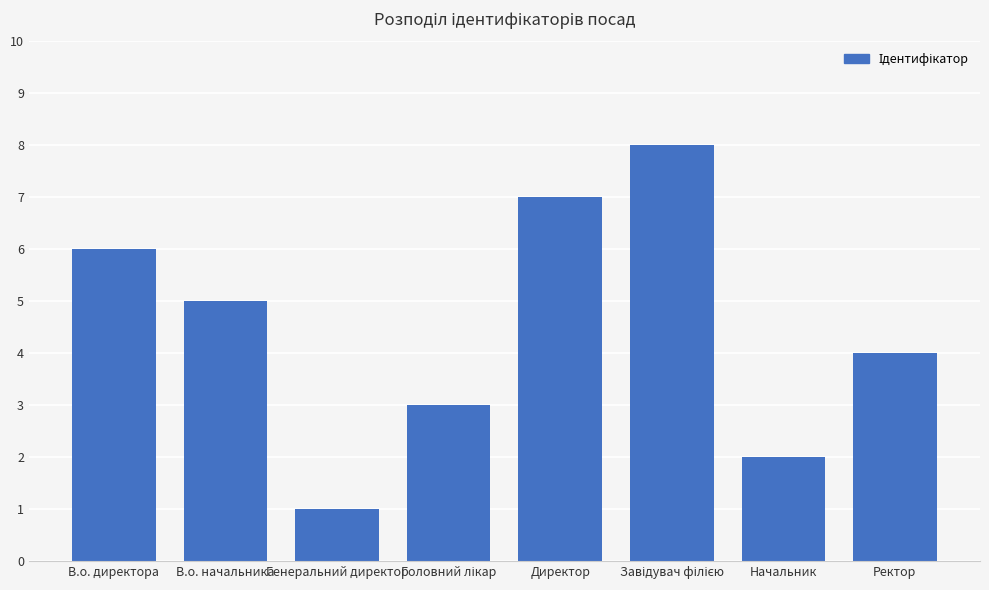

How many bars are there in total?

8